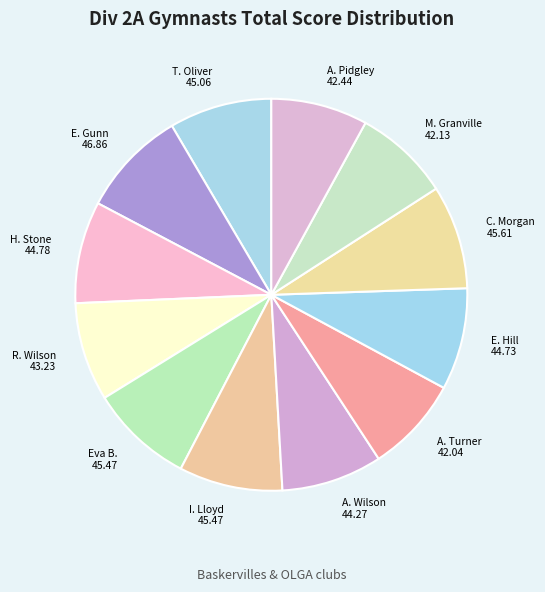

How many segments does this pie chart have?

12